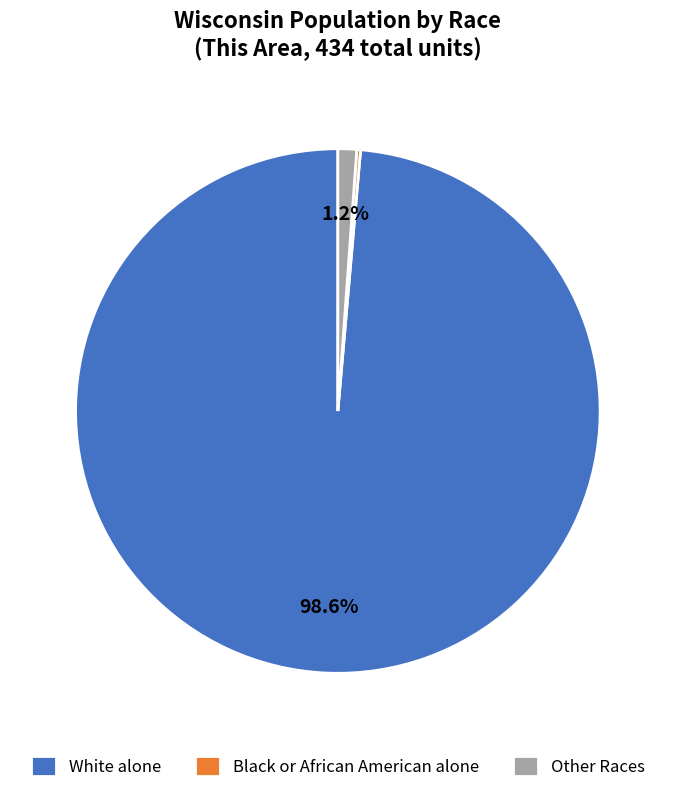

Does any single category account for the majority?

Yes